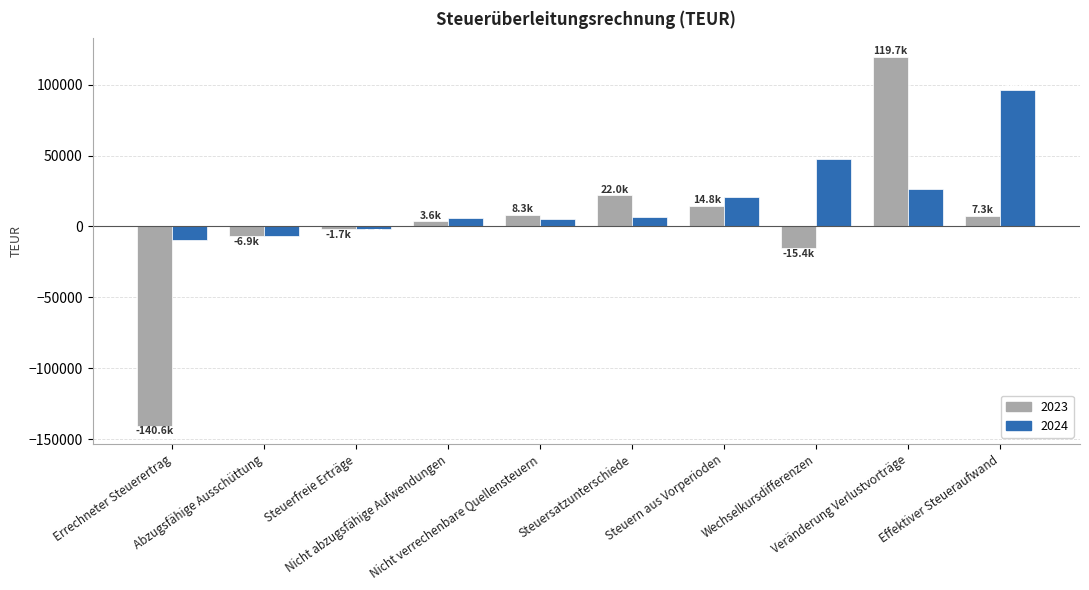

How many values in the 2023 series are below 7322?

5